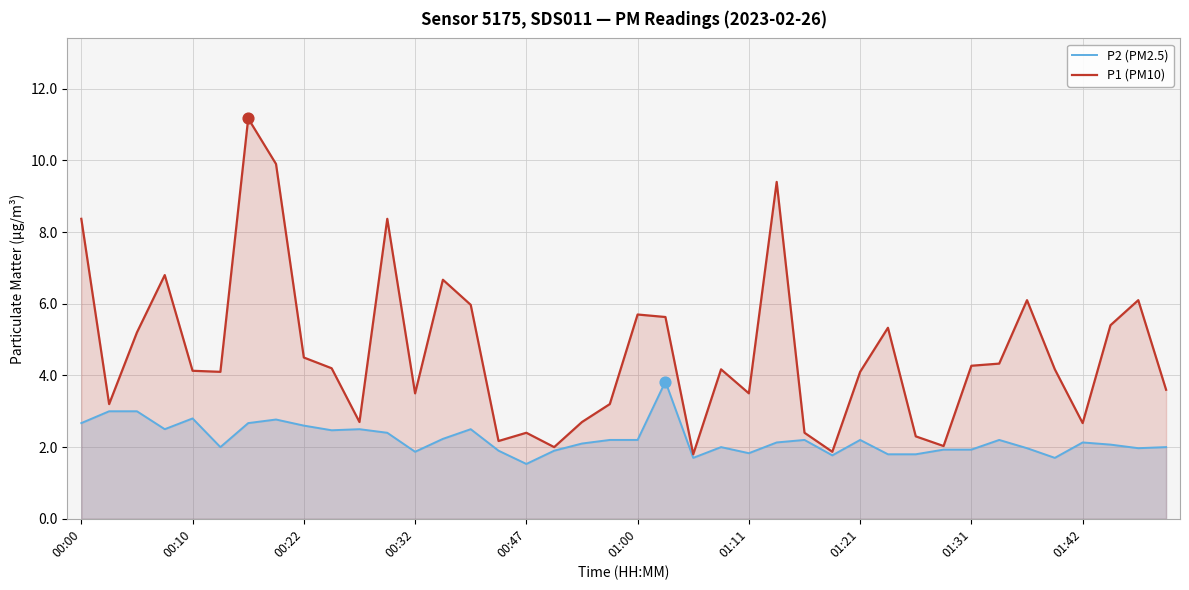

Which series reaches the minimum Y coordinate?

P2 (PM2.5)